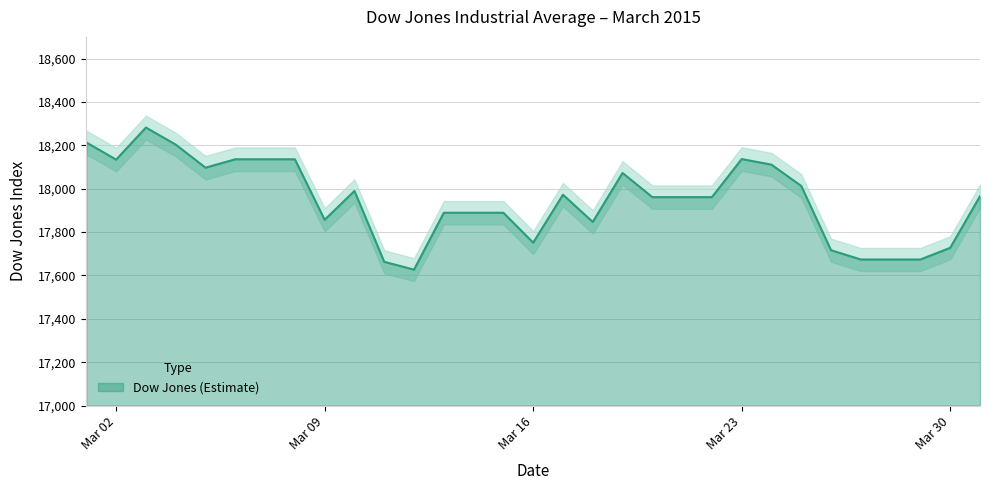

The value of Dow Jones (Estimate) at Mar 23 is 18136.7. True or false?

True